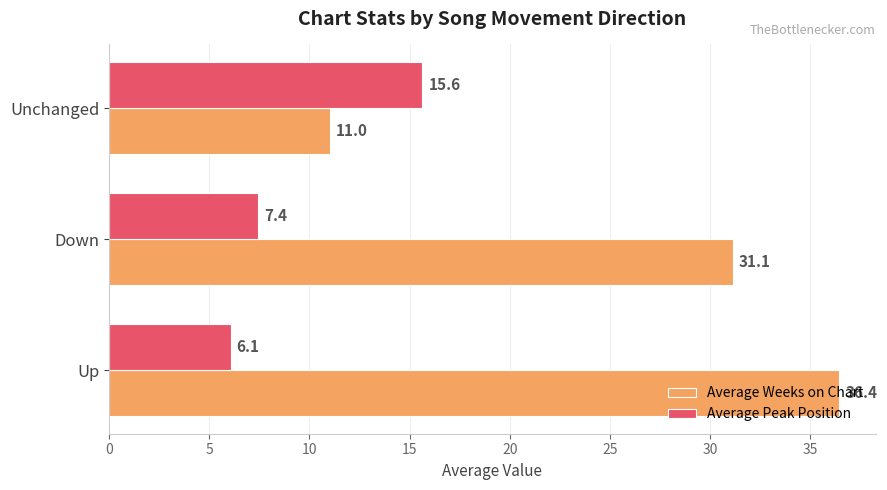

Which series has the widest spread of values?

Average Weeks on Chart